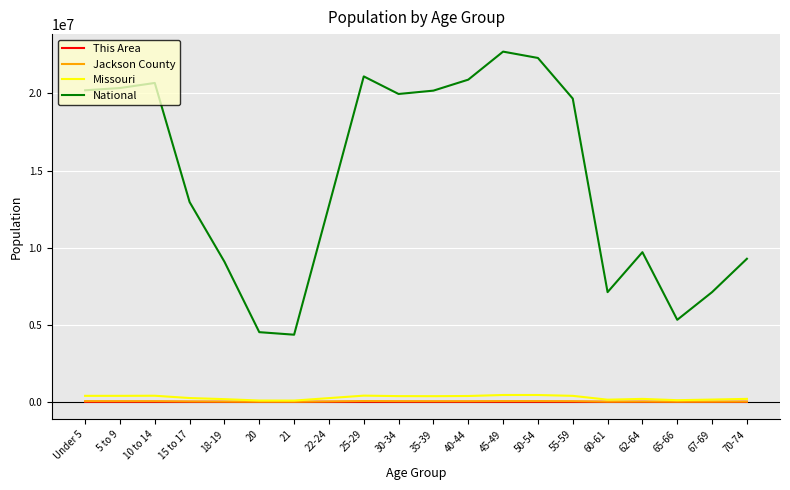

In National, how many points are higher than both neighbors (excluding endpoints)?

4